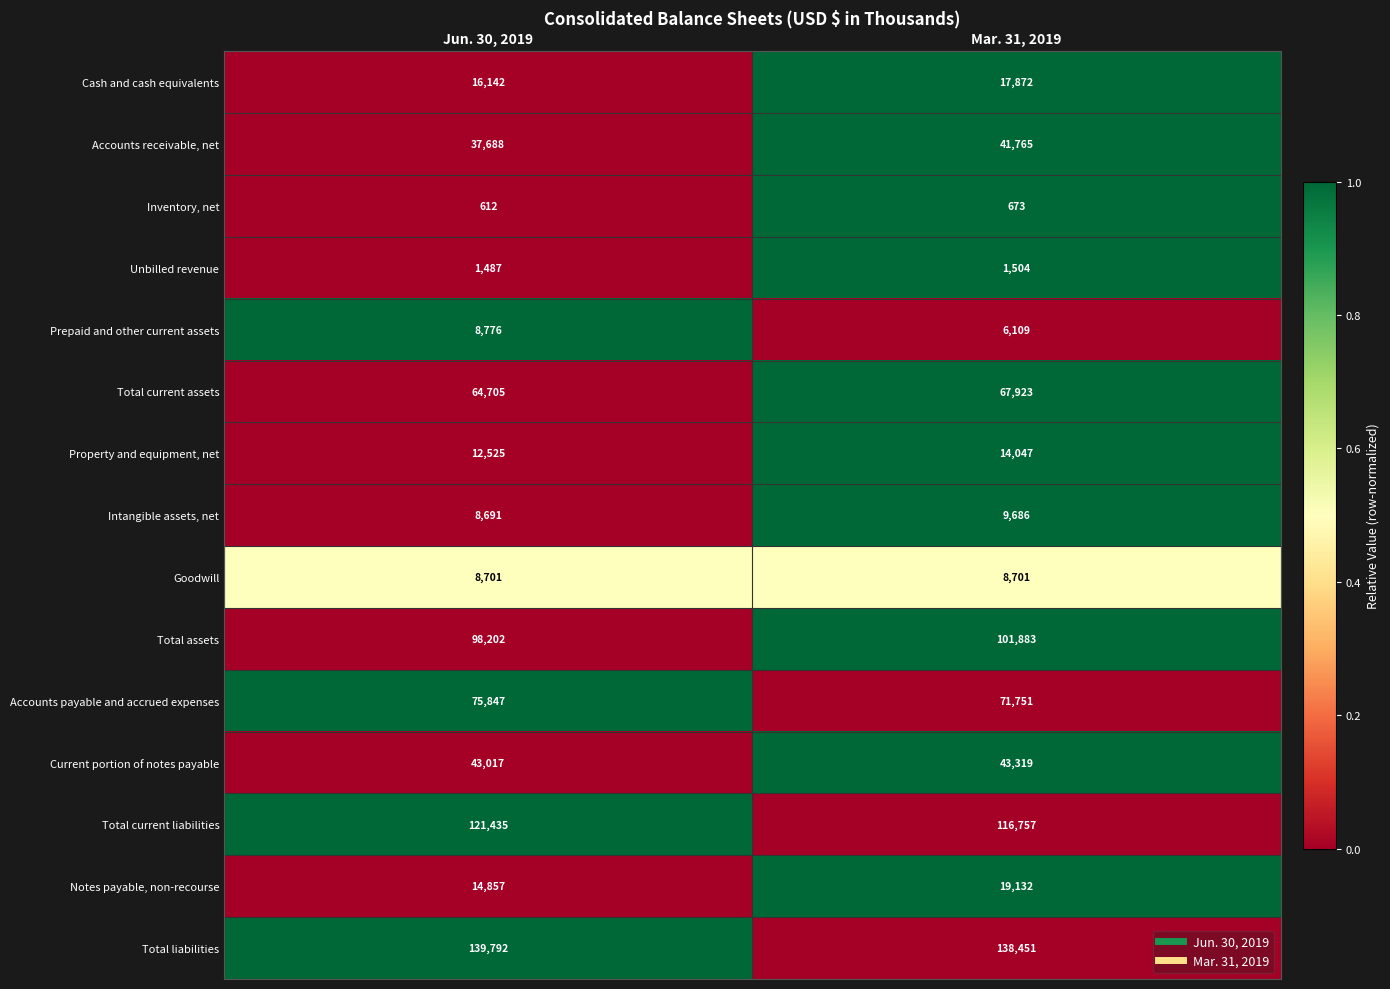

Read the Current portion of notes payable value at Mar. 31, 2019, to the nearest 5.

43320